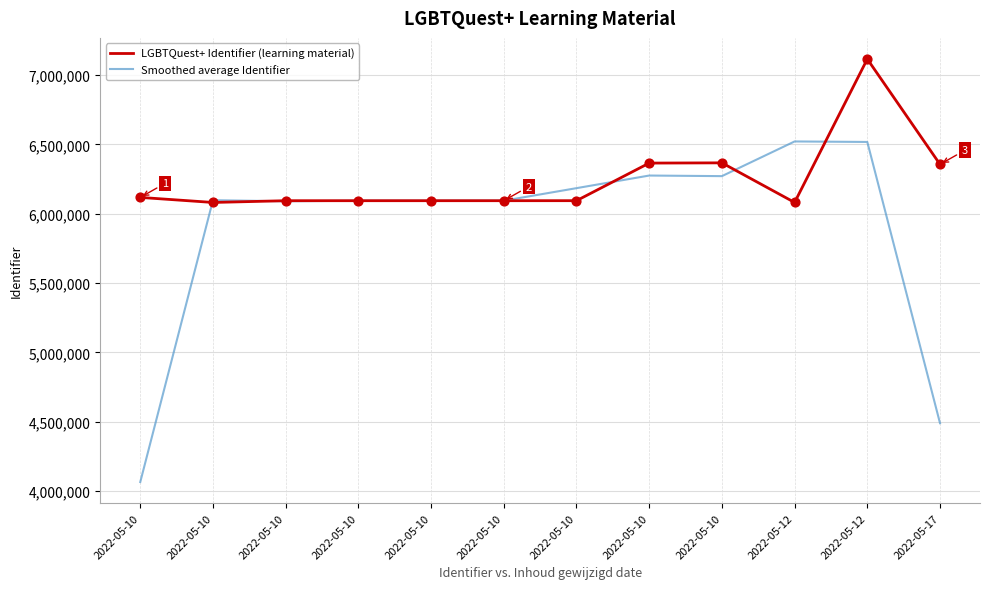

Is the value of Smoothed average Identifier at 2022-05-10 greater than the value of LGBTQuest+ Identifier (learning material) at 2022-05-17?

No